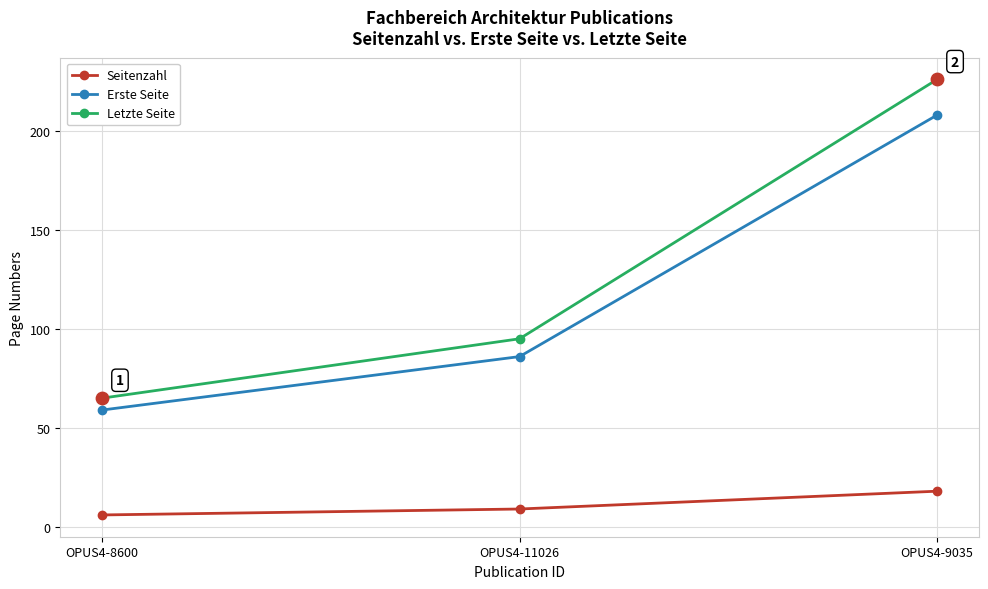

What is the total value across all series at OPUS4-9035?

452